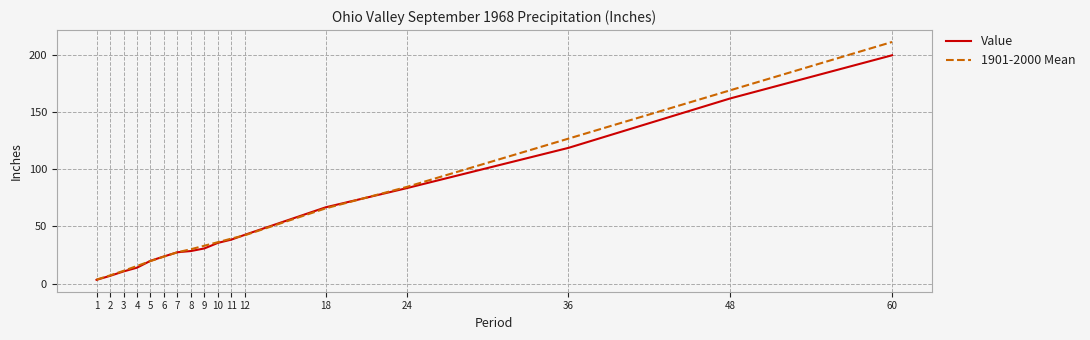

What is the difference between the 1901-2000 Mean values at 9 and 5?

13.4